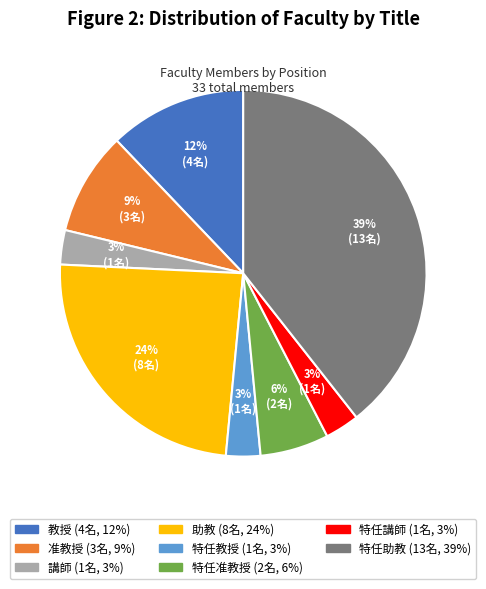

To the nearest percent, what percentage of the pie is 教授?

12%